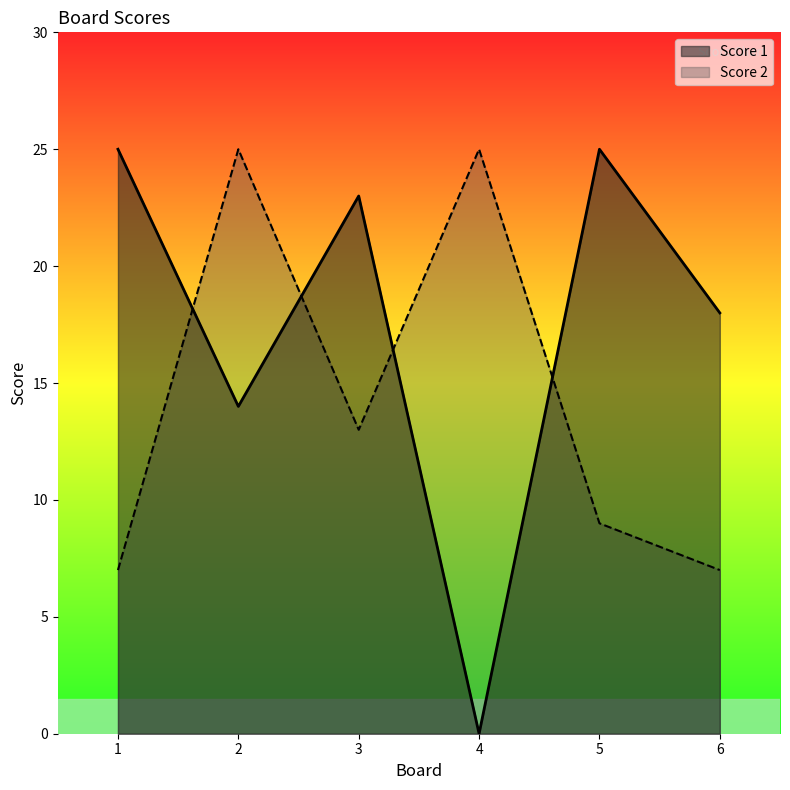

Rank the series by their maximum value, from highest to lowest.

Score 1, Score 2